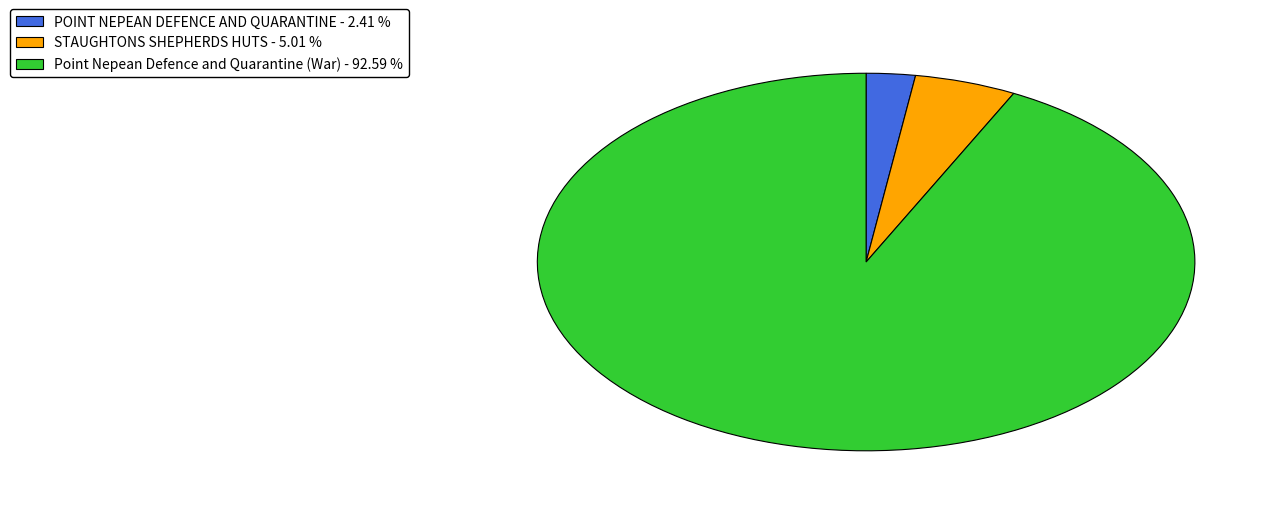

Do Point Nepean Defence and Quarantine (War) and POINT NEPEAN DEFENCE AND QUARANTINE together represent more than half of the pie?

Yes